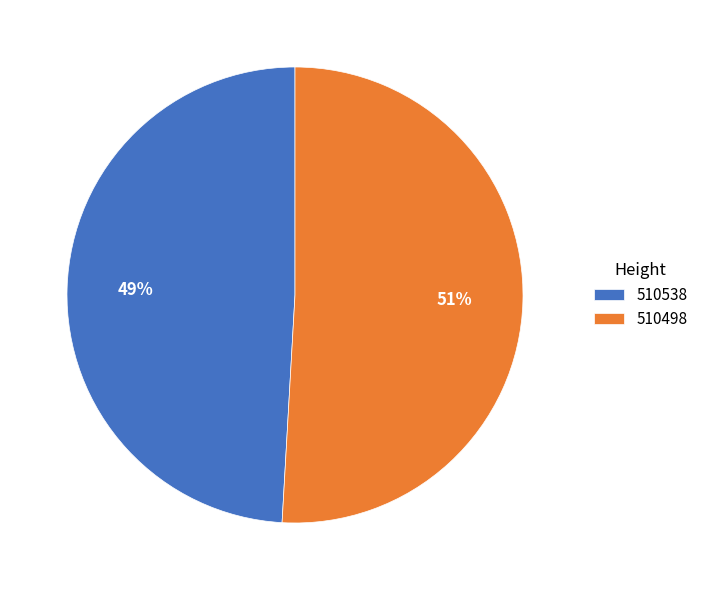

Which category accounts for the majority?

510498